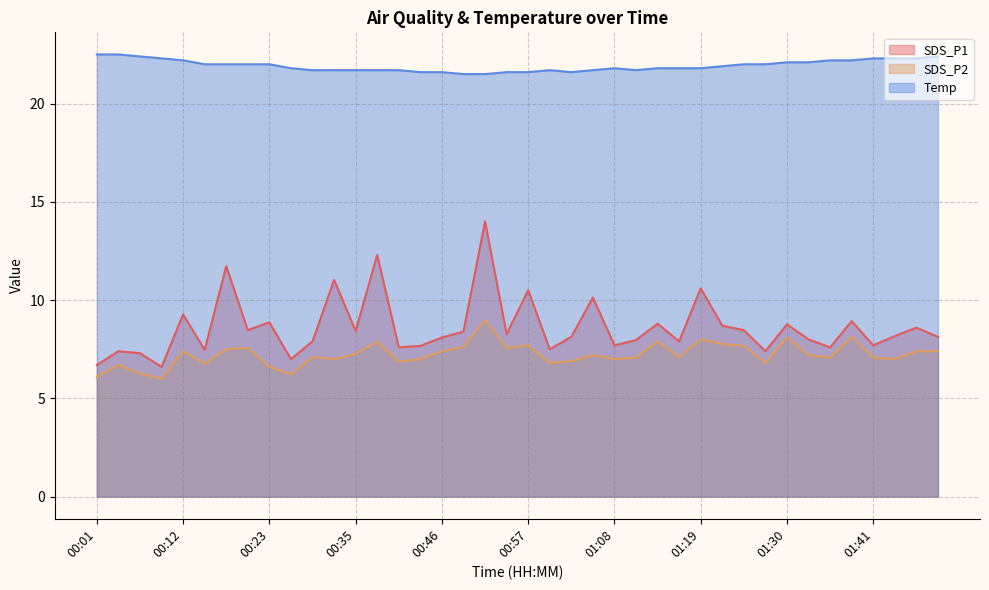

What is the label of the 10th point from the right?

01:25